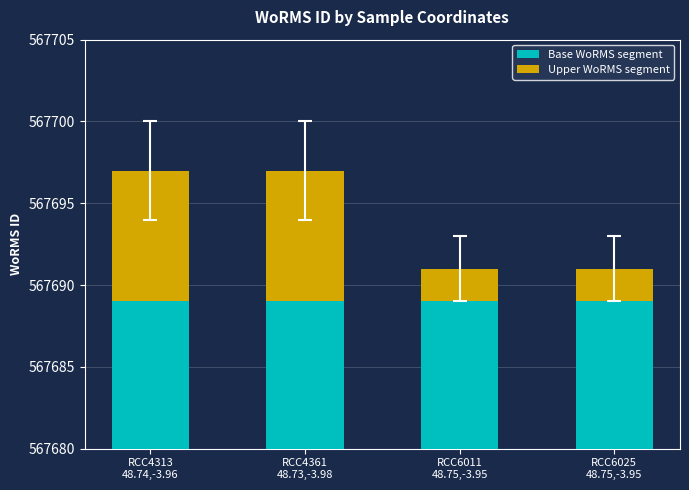

The Upper WoRMS segment series shows 1 at RCC6025
48.75,-3.95. True or false?

False